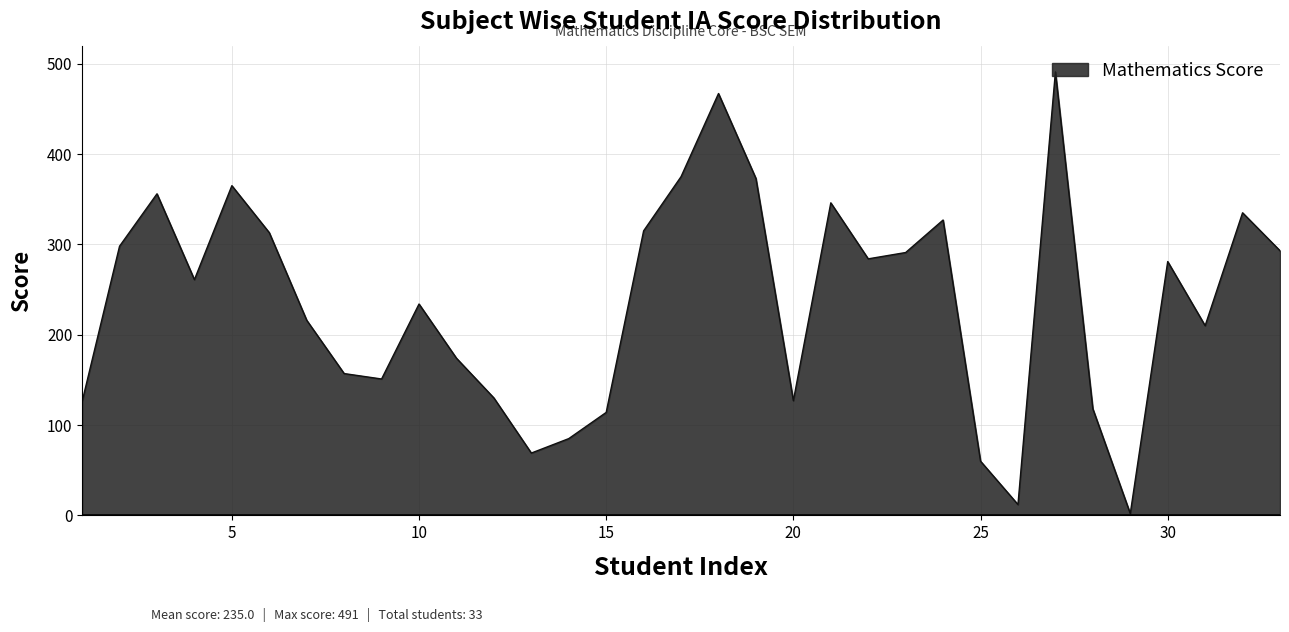

What is the greatest value displayed?

491